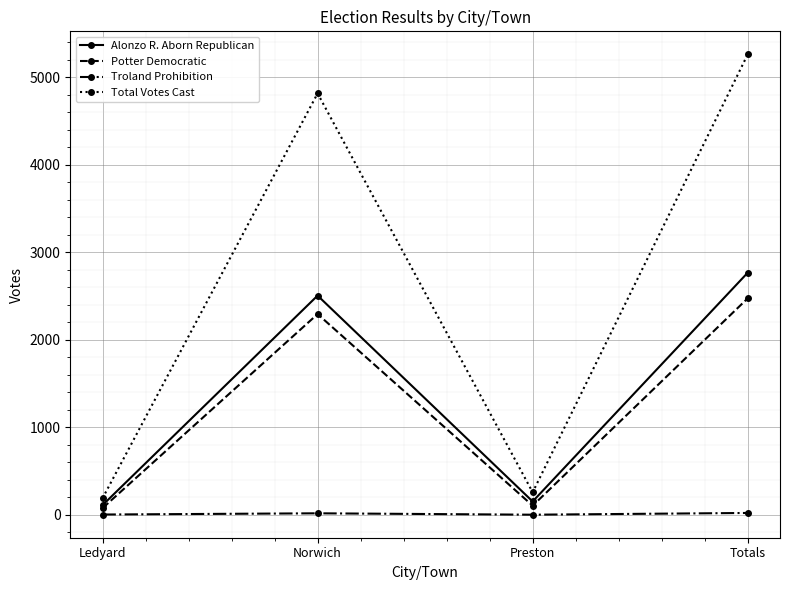

True or false: Troland Prohibition and Total Votes Cast intersect in this chart.

False